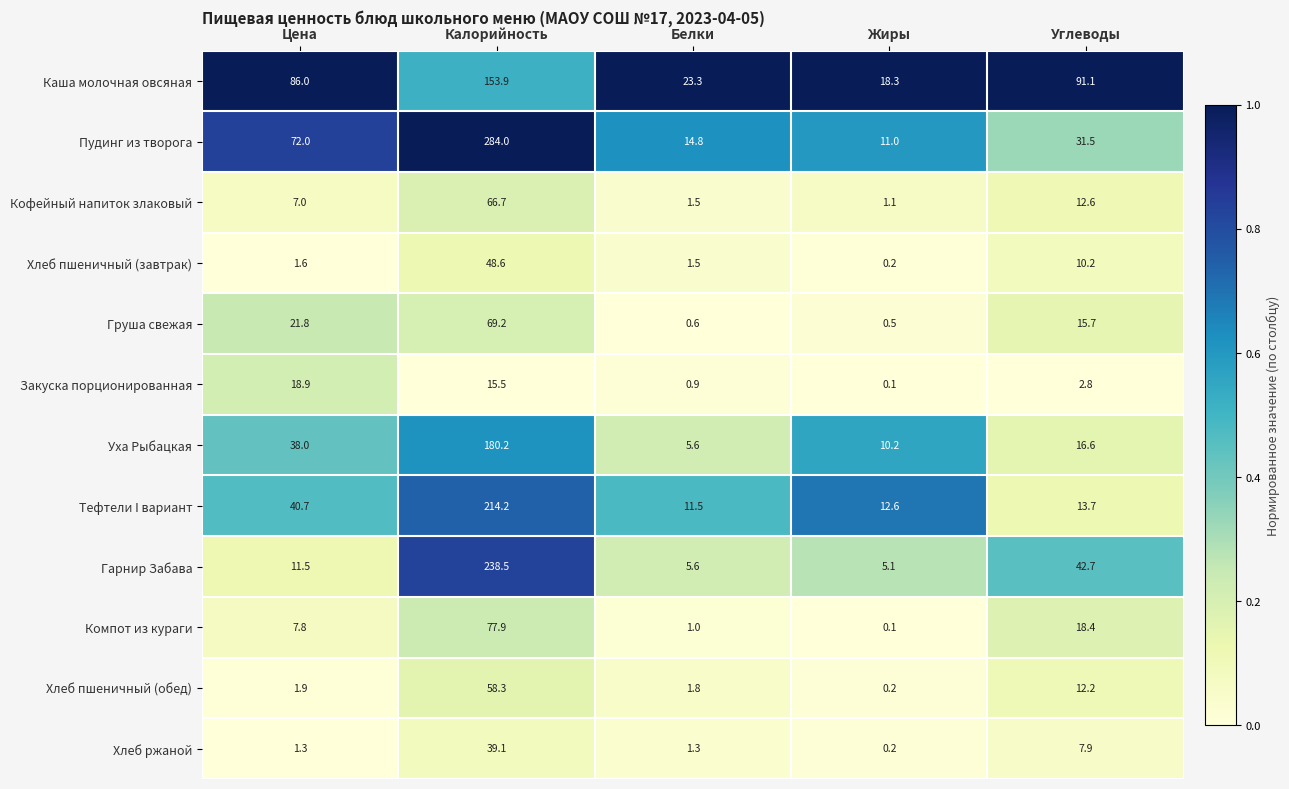

What is the difference between the highest and lowest values at Углеводы?

88.3